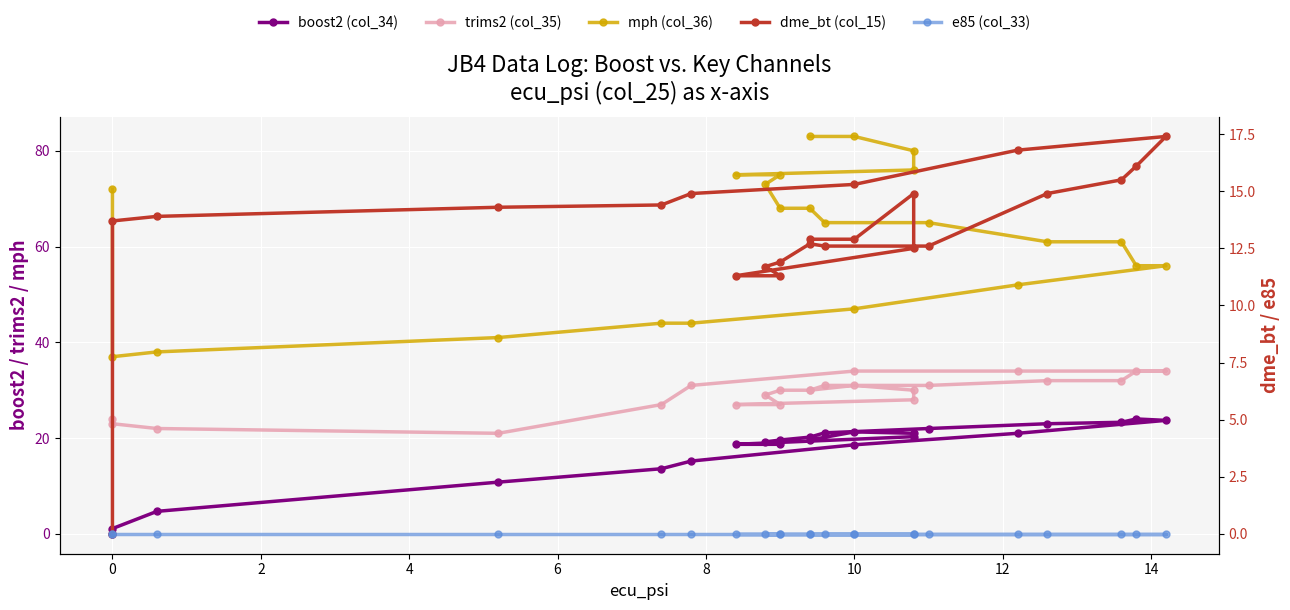

True or false: dme_bt (col_15) and e85 (col_33) cross at least once.

False